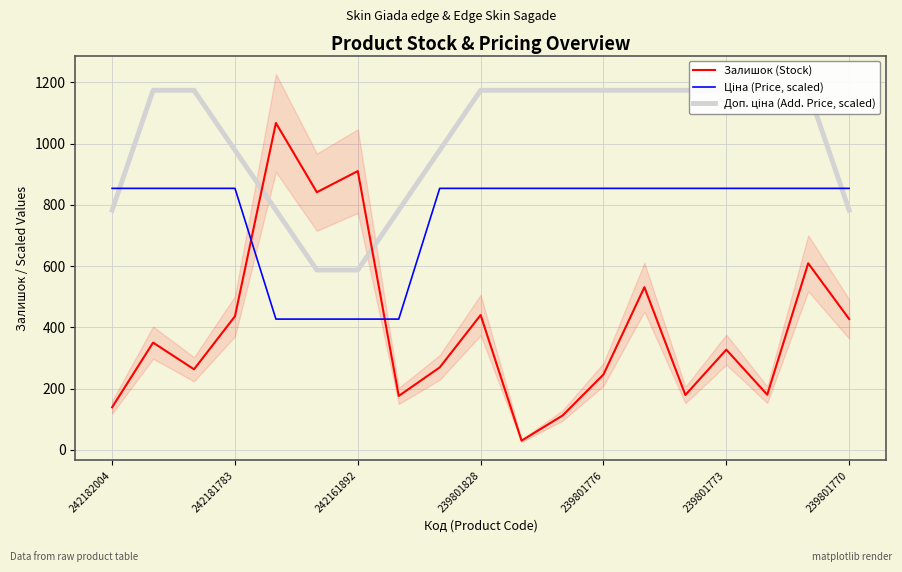

The value of Доп. ціна (Add. Price, scaled) at 7 is 1237.5. True or false?

False